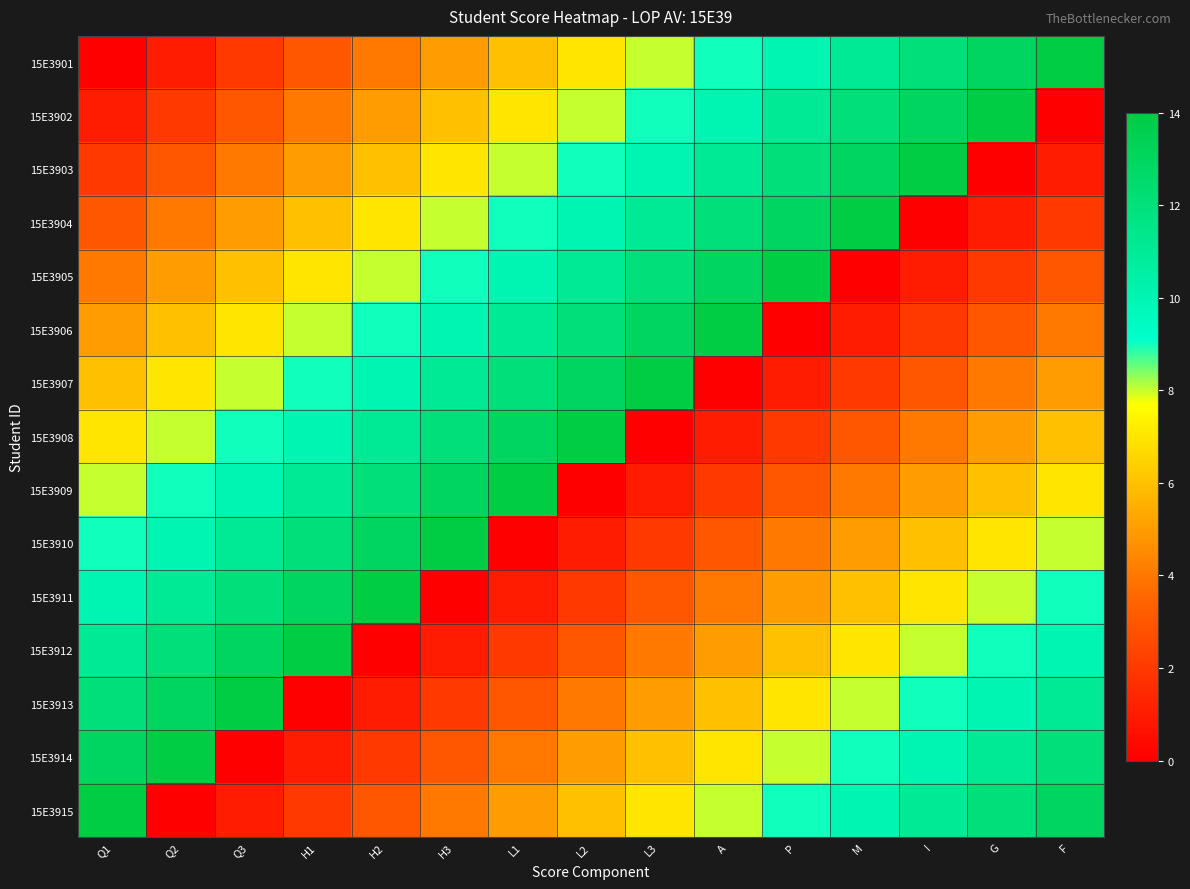

What is the total value across all series at H2?

105